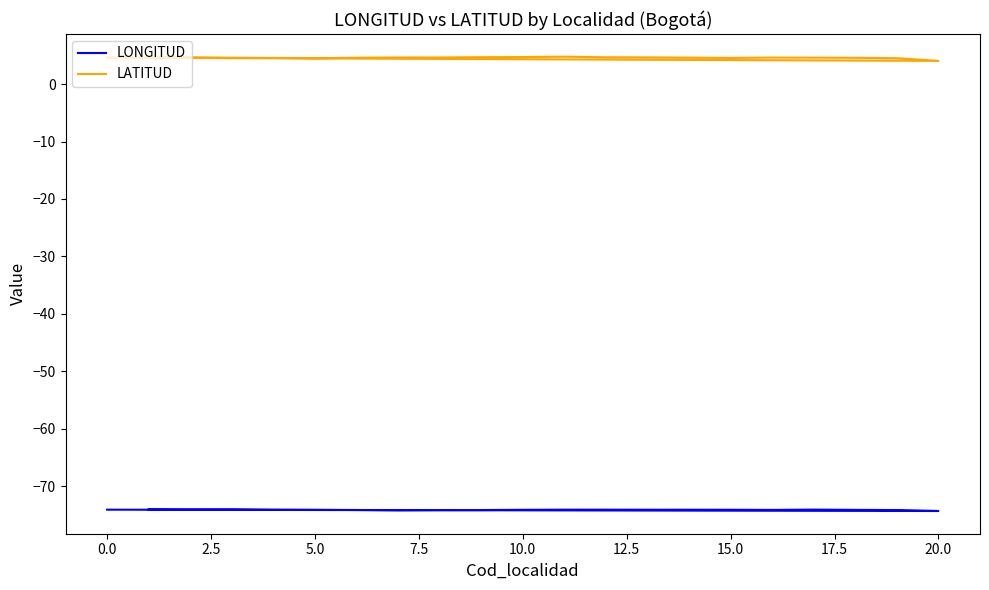

At which label does LATITUD reach its minimum?

20.0